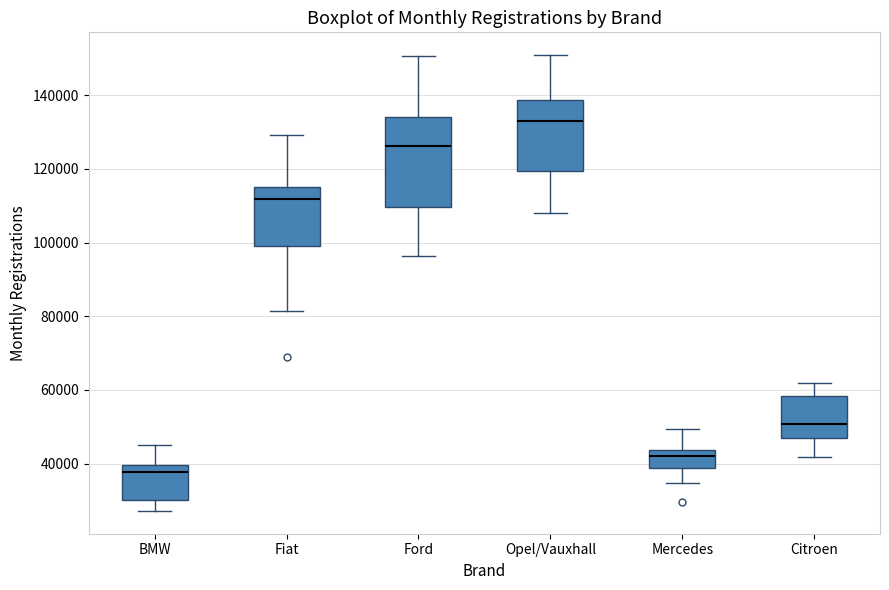

Which box has the highest median line?

Opel/Vauxhall